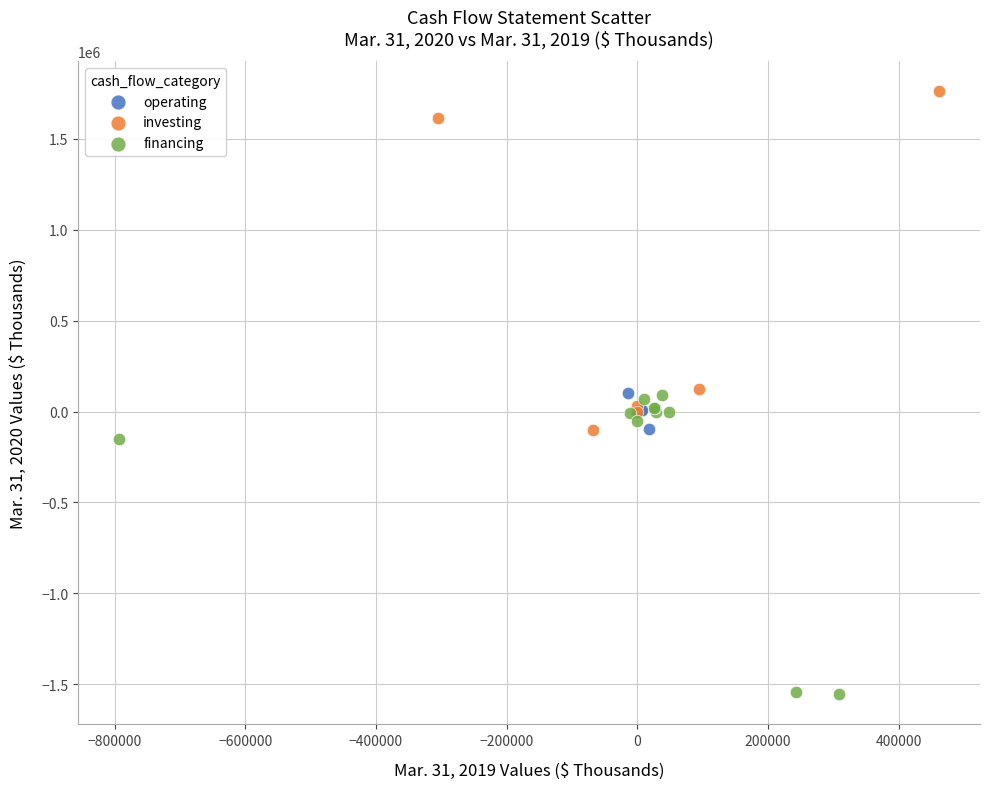

What are all the series names shown in the legend?

operating, investing, financing